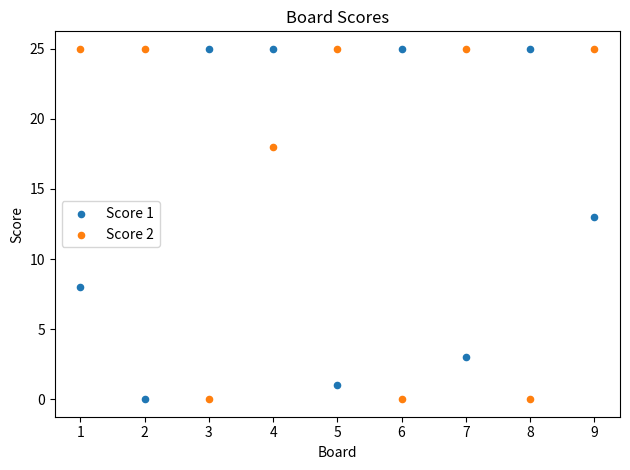

What is the X range (max minus min) for the scatter plot?

8